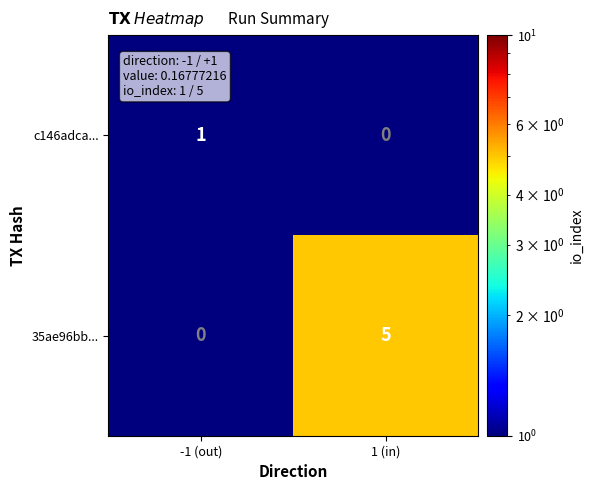

What is the highest value of the 35ae96bb... series?

5